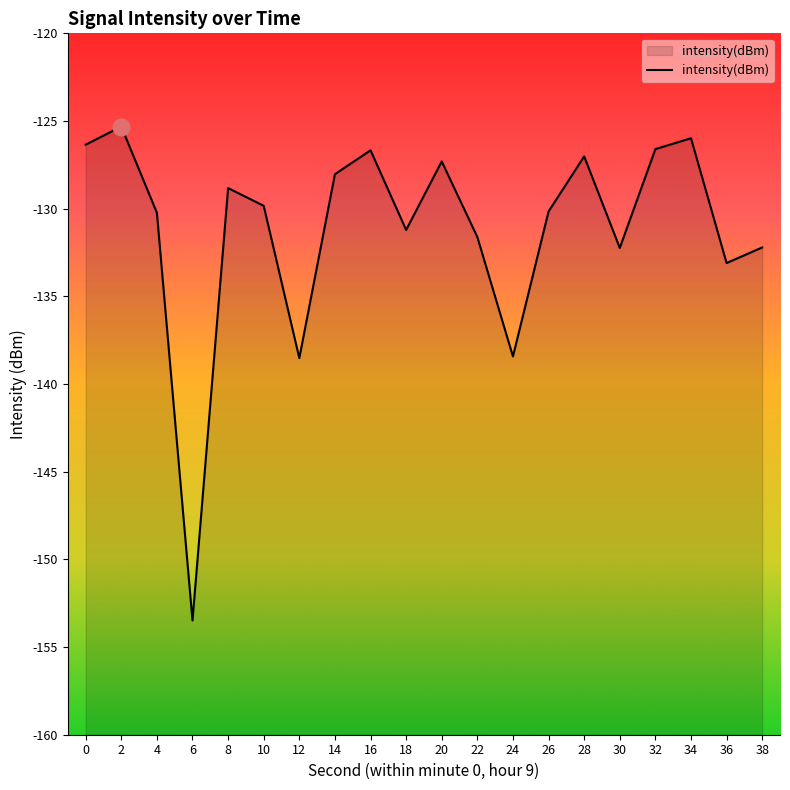

List the labels in order of value, largest first.

2, 34, 0, 32, 16, 28, 20, 14, 8, 10, 26, 4, 18, 22, 38, 30, 36, 24, 12, 6